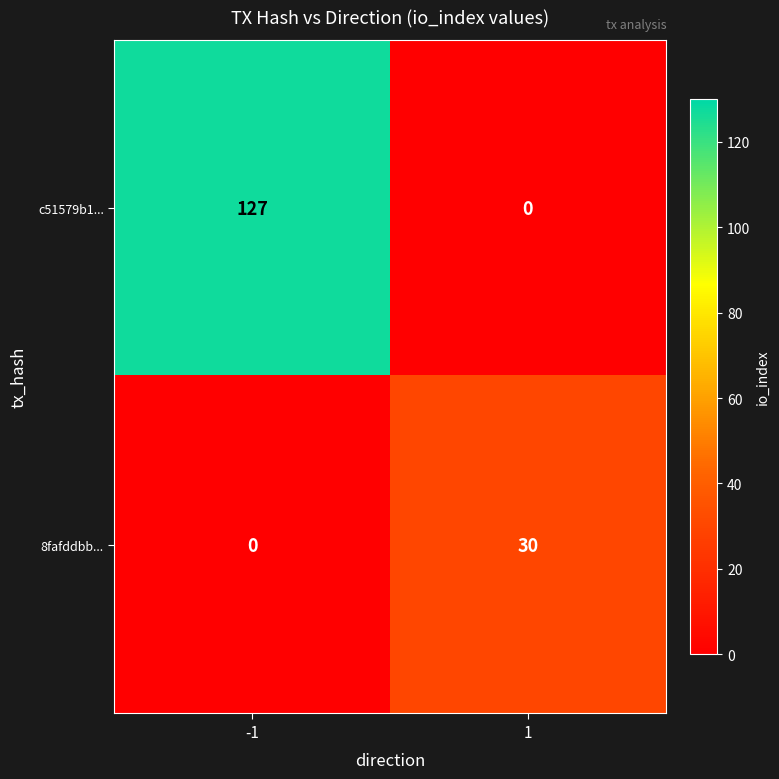

What is the sum of all c51579b1... values?

127